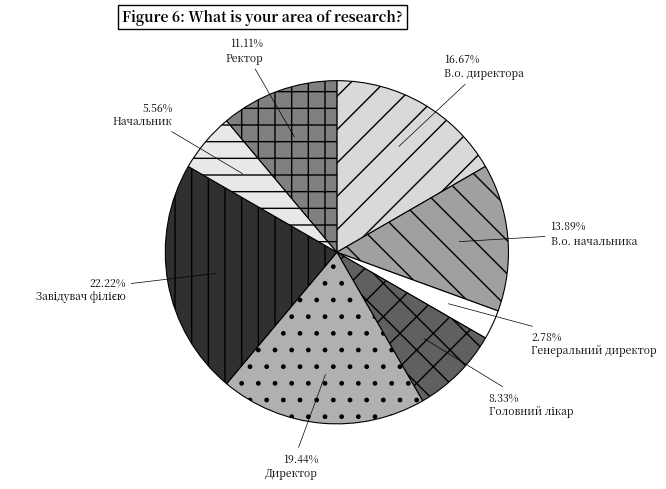

Does В.о. директора account for over 50% of the chart?

No